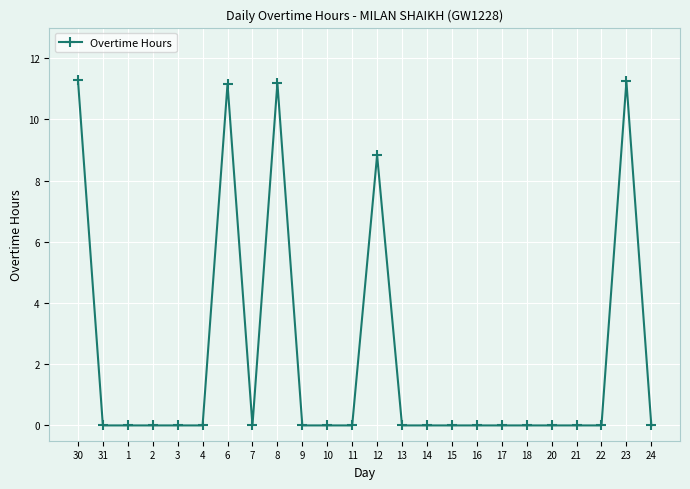

What is the average value?

2.2